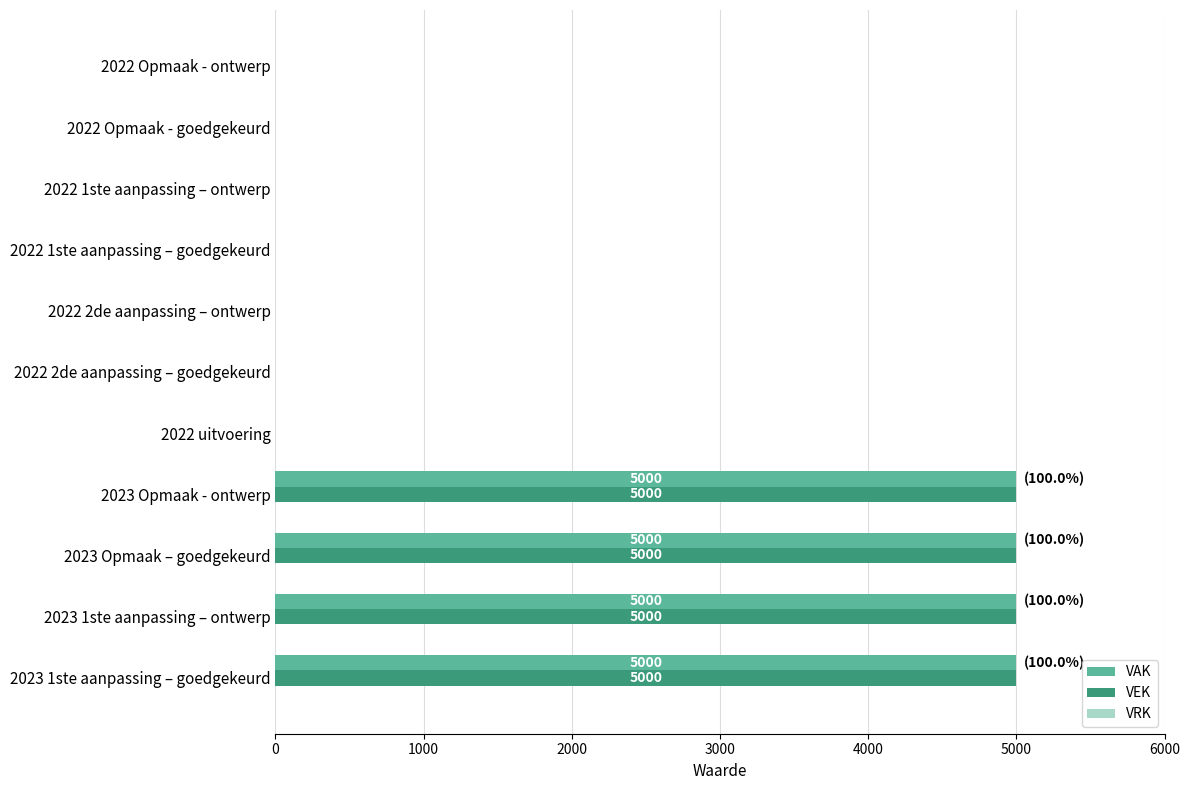

What is the greatest value displayed?

5000